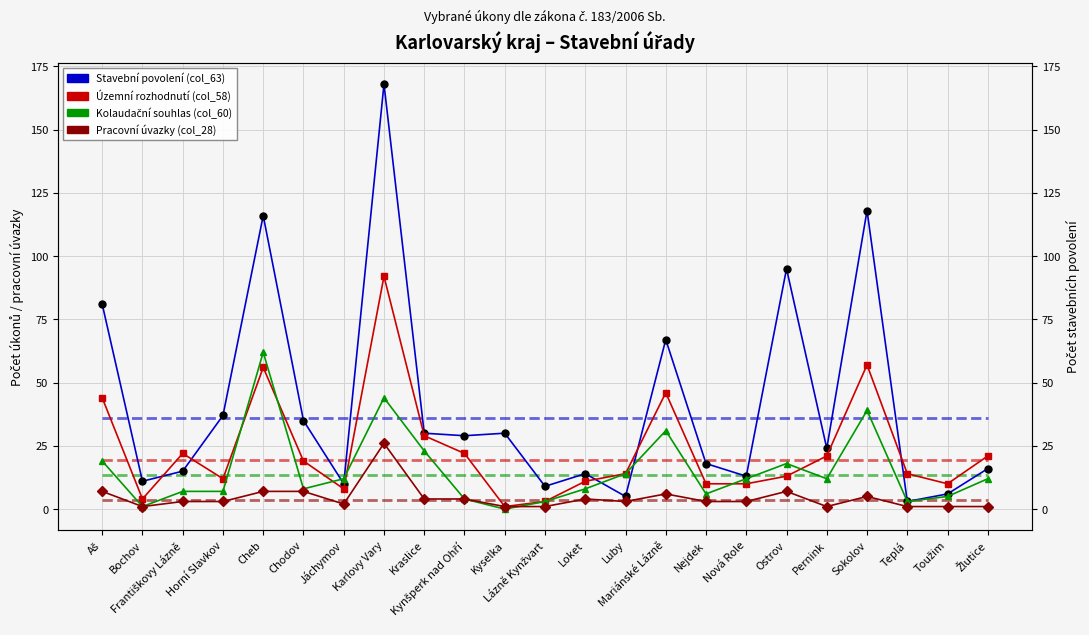

What is the difference between the maximum and minimum values in the Kolaudační souhlas (col_60) series?

62